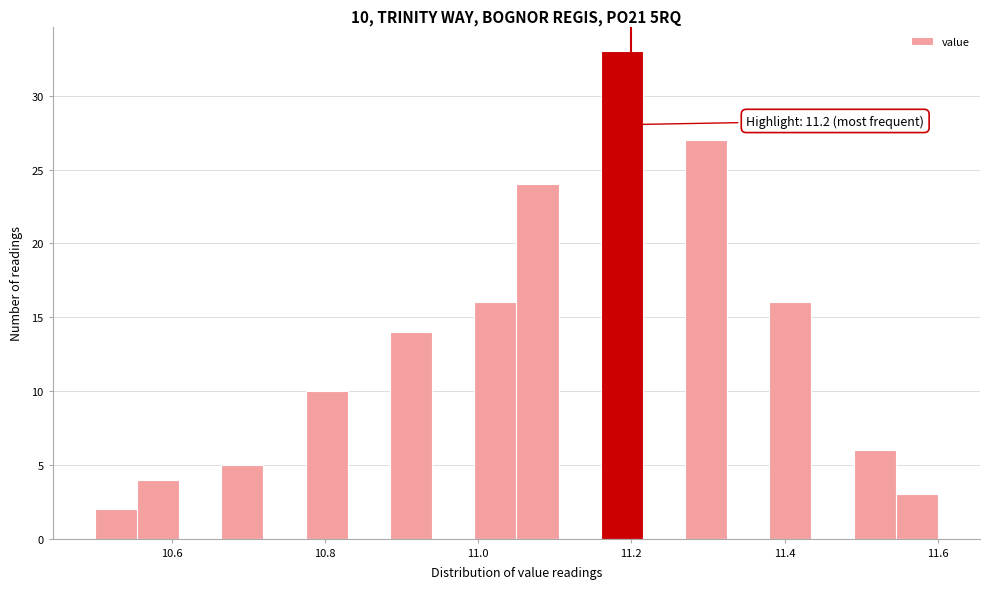

Around what value on the x-axis is the tallest bar? Give the approximate position of its centre, as read against the axis.

11.18